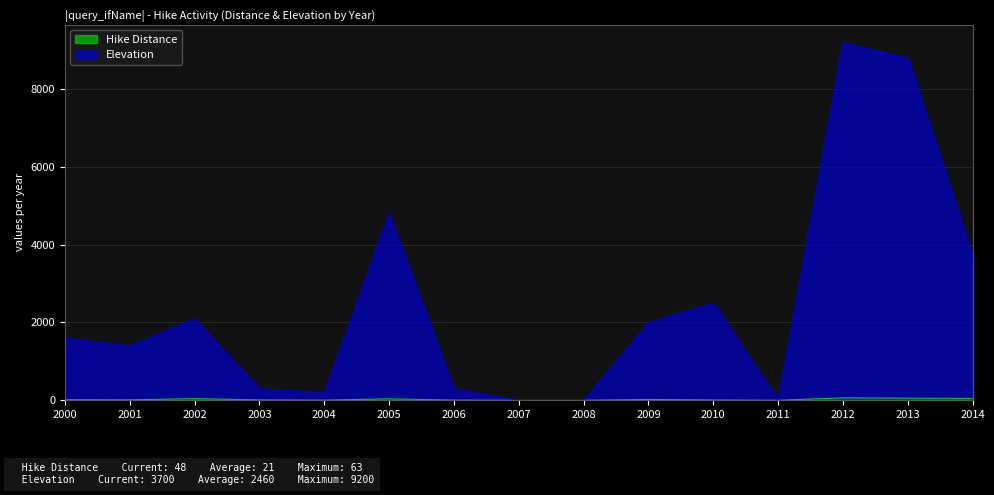

Reading left to right, extract all data points from this chart.

Hike Distance: 2000=14	2001=11	2002=42	2003=9	2004=4	2005=36	2006=5	2007=0	2008=0	2009=21	2010=8	2011=0	2012=63	2013=55	2014=48
Elevation: 2000=1600	2001=1400	2002=2100	2003=300	2004=200	2005=4800	2006=300	2007=0	2008=0	2009=2000	2010=2500	2011=0	2012=9200	2013=8800	2014=3700